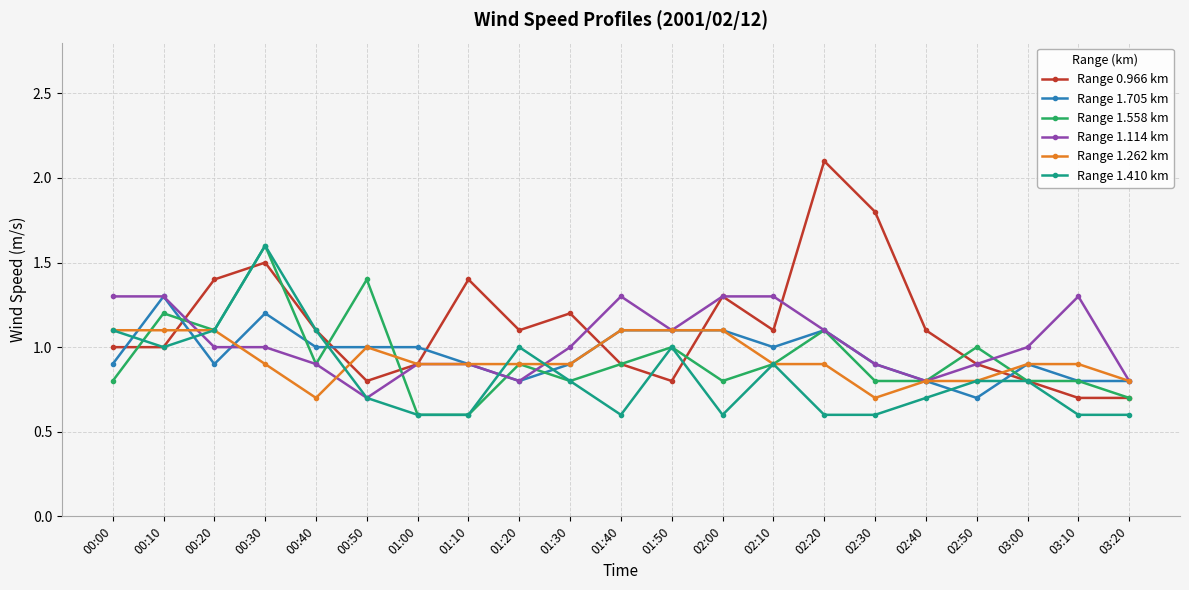

How many lines are shown in the chart?

6